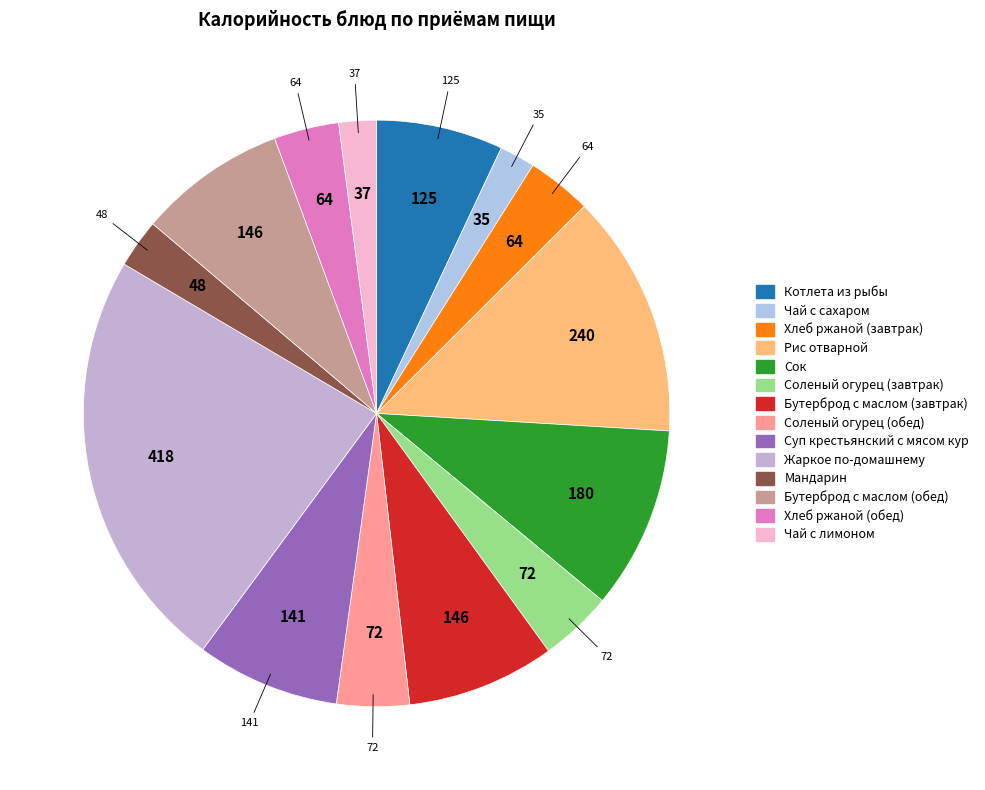

To the nearest percent, what is the combined percentage of Суп крестьянский с мясом кур and Хлеб ржаной (завтрак)?

11%